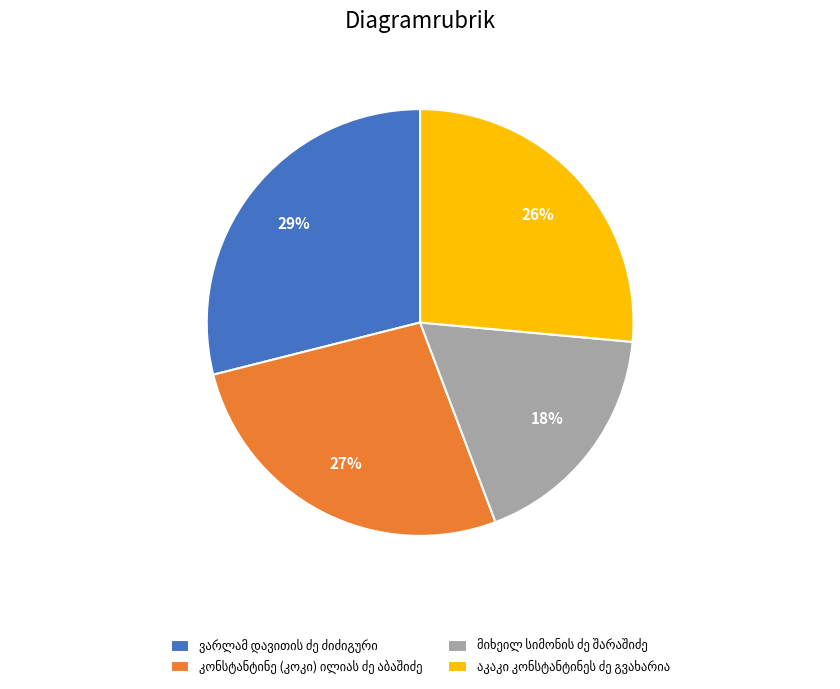

To the nearest percent, what is the average slice percentage?

25%